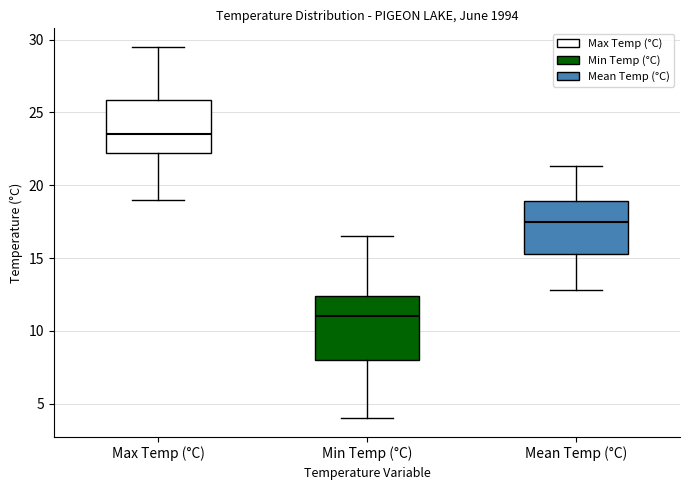

Which box has the highest median line?

Max Temp (°C)